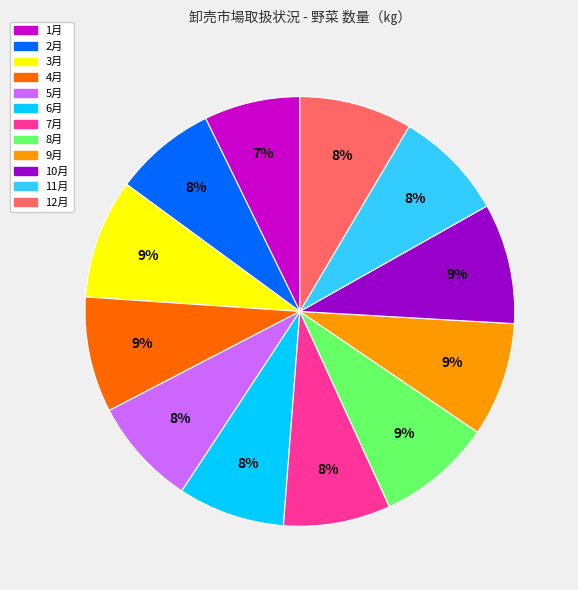

Approximately how many times larger is the value at 12月 compared to 5月?

1.0